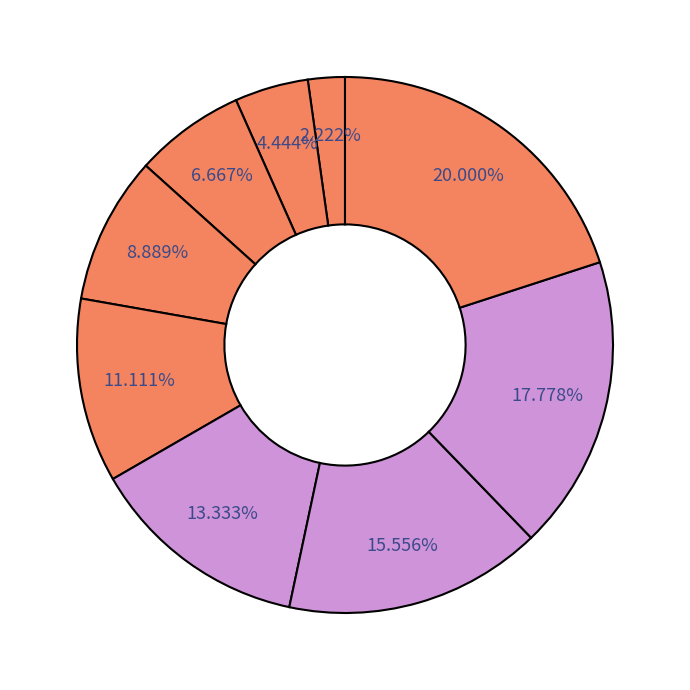

How many segments does this pie chart have?

9